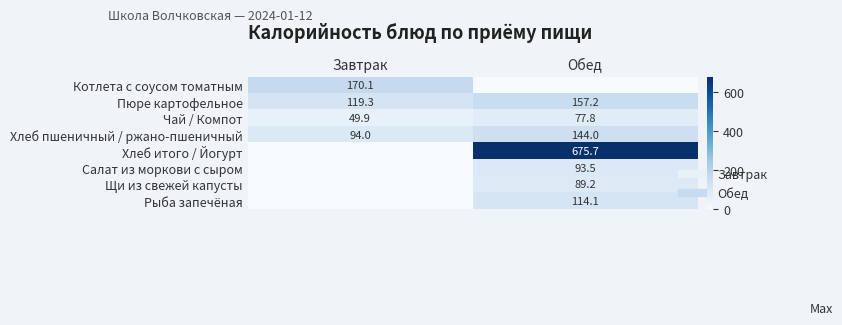

How many data points in Хлеб итого / Йогурт are above 675?

1